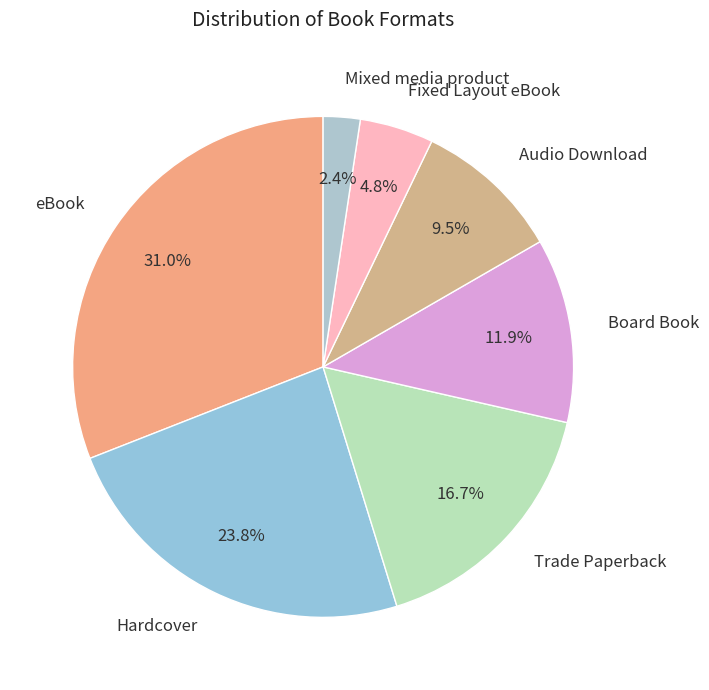

Rank the categories by value from highest to lowest.

eBook, Hardcover, Trade Paperback, Board Book, Audio Download, Fixed Layout eBook, Mixed media product